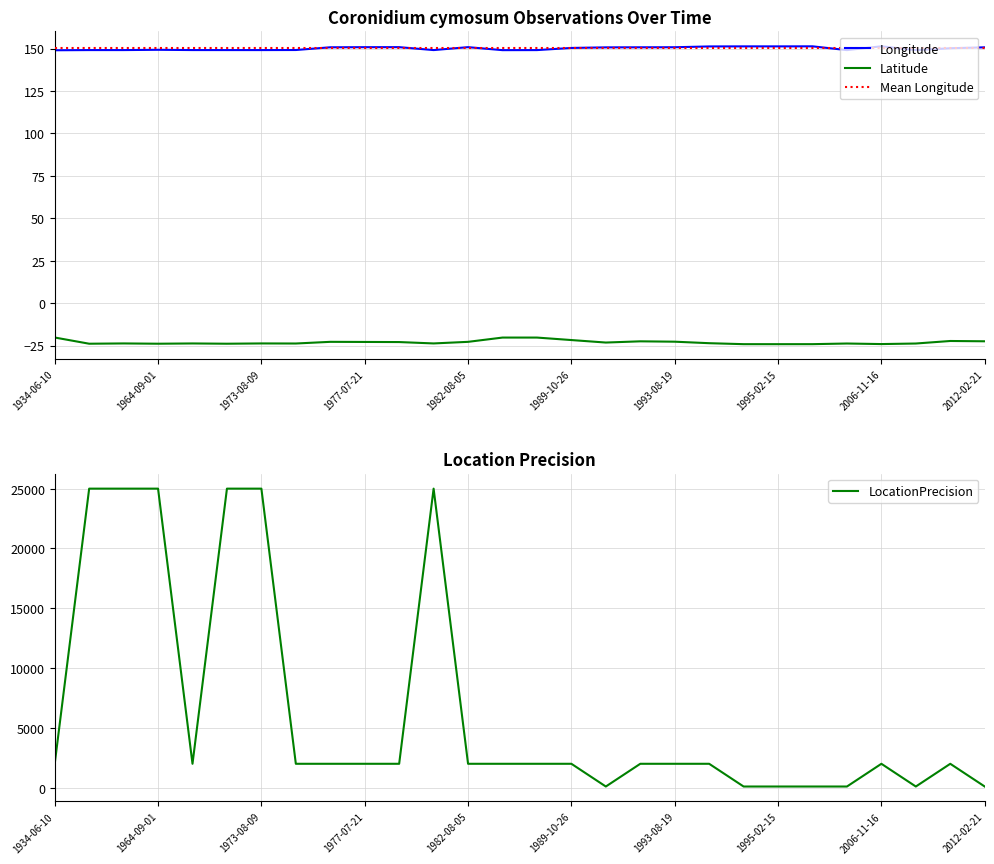

What is the lowest value of the LocationPrecision series?

100